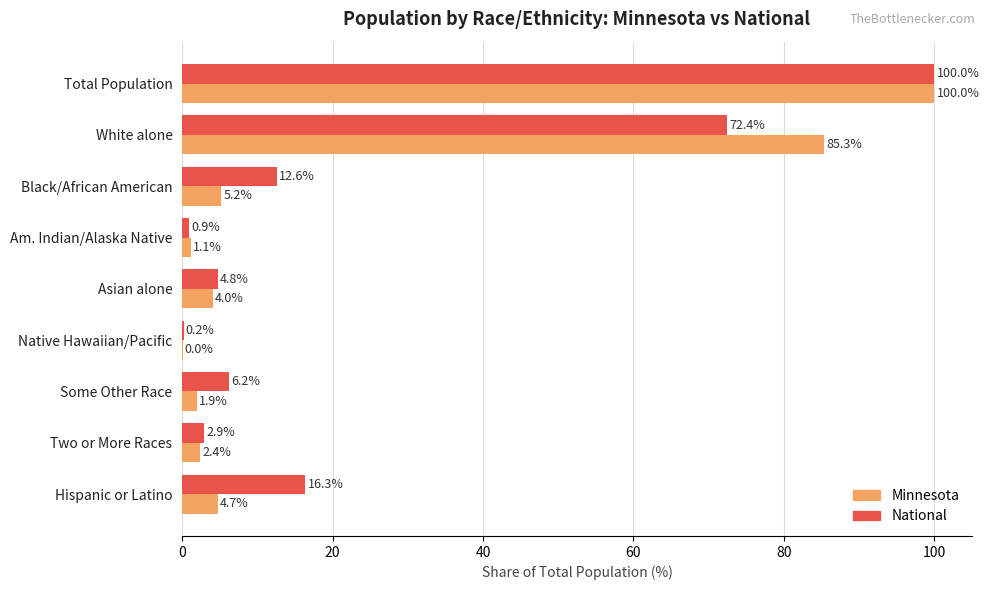

What is the sum of the Minnesota values at Asian alone and White alone?

89.3